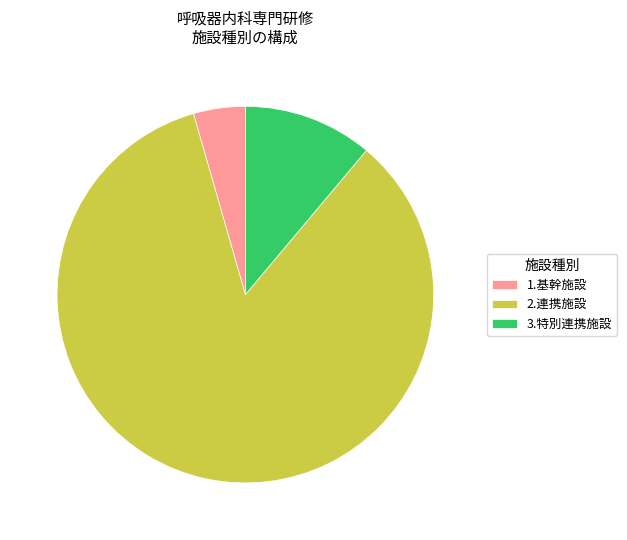

How many slices are in this pie chart?

3